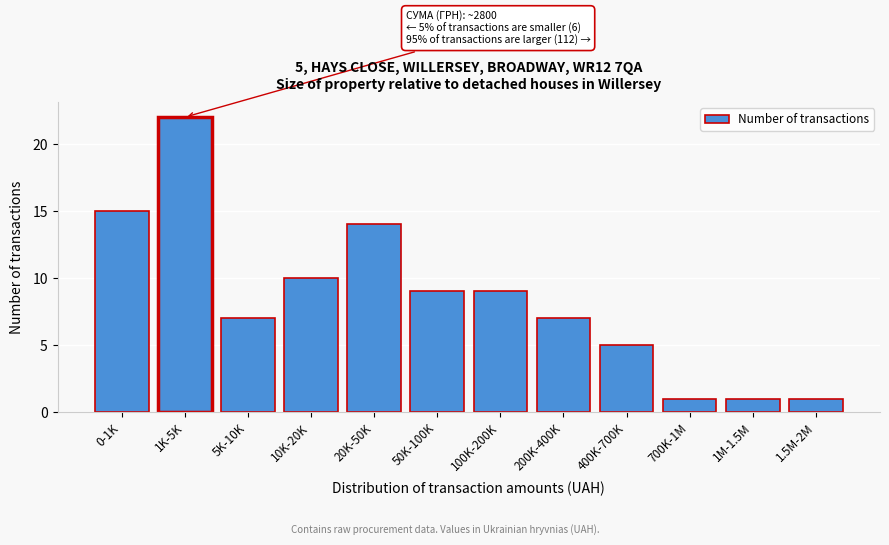

Reading left to right, transcribe all the data shown in this chart.

0-1K=15	1K-5K=22	5K-10K=7	10K-20K=10	20K-50K=14	50K-100K=9	100K-200K=9	200K-400K=7	400K-700K=5	700K-1M=1	1M-1.5M=1	1.5M-2M=1